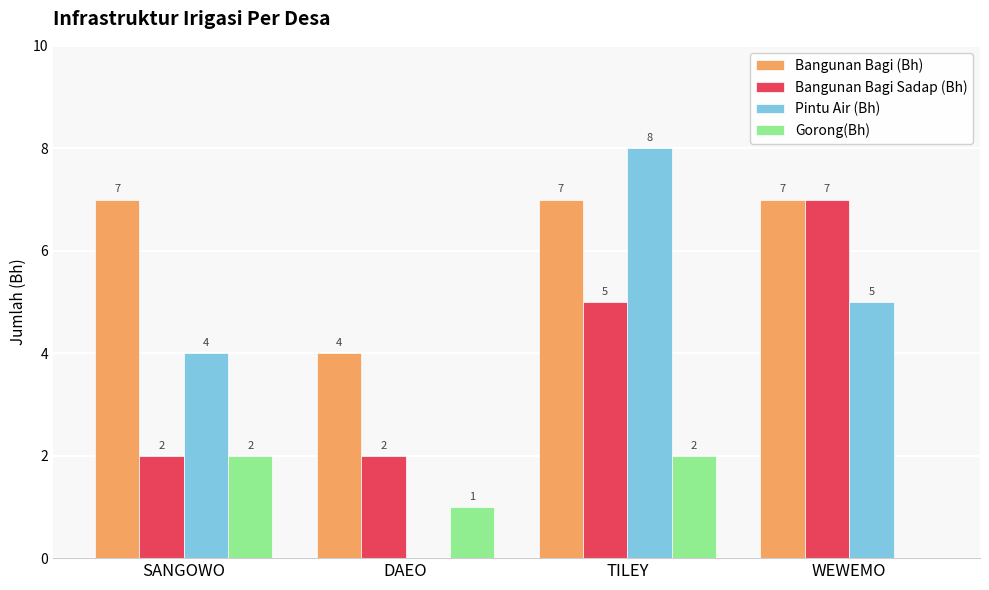

The Pintu Air (Bh) series shows 2 at TILEY. True or false?

False